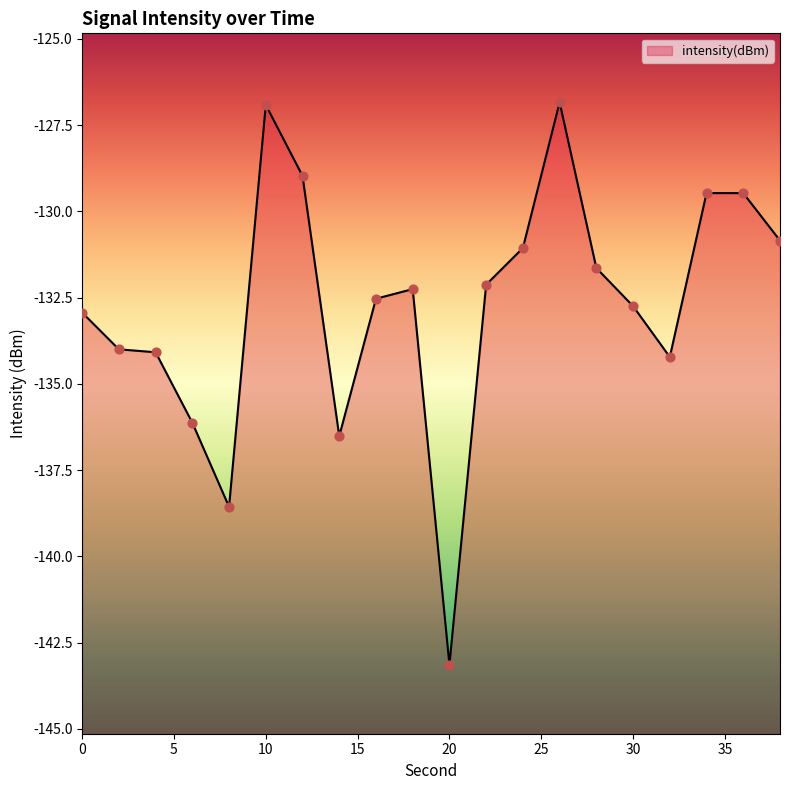

What is the change in value from 0 to 18?

+0.7